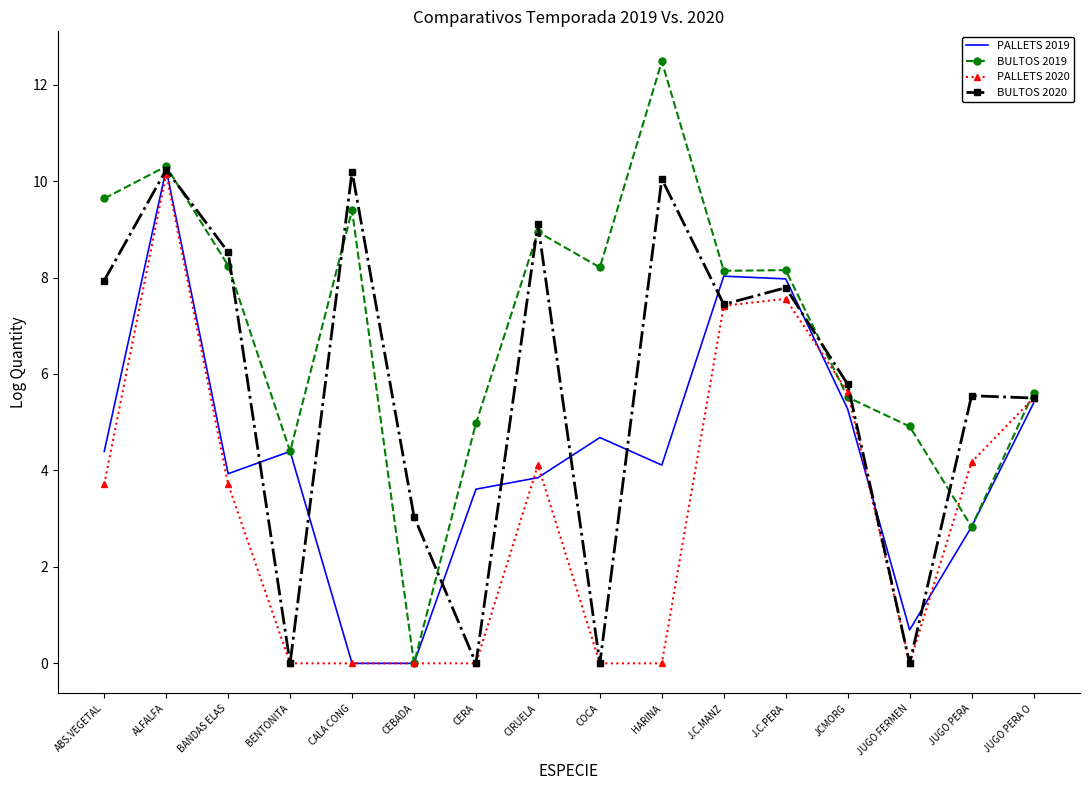

What position from the right is J.C.PERA?

5